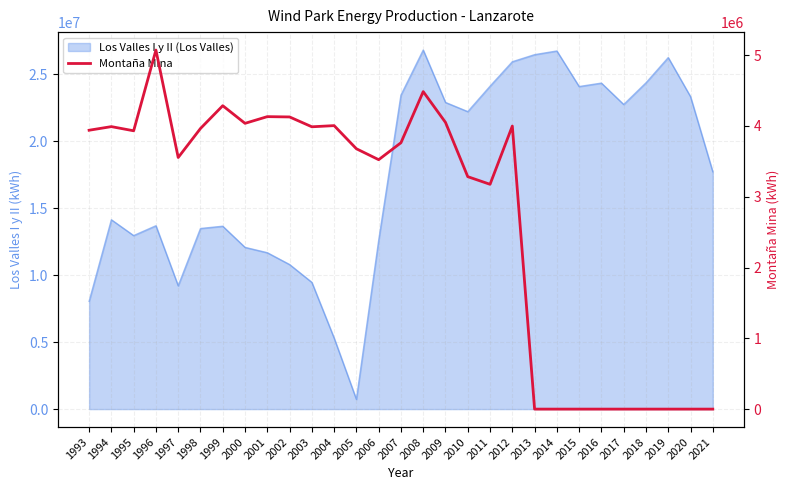

How many positive values are there?

20